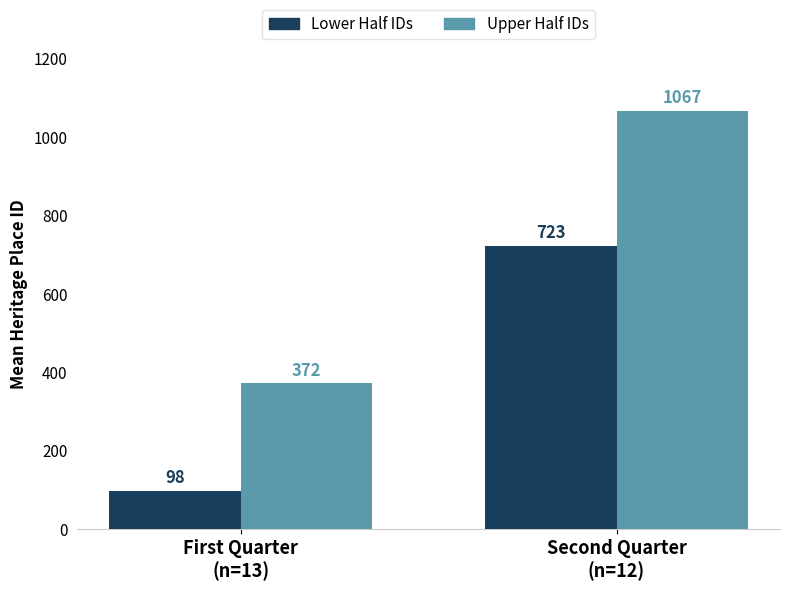

What position from the left is Second Quarter
(n=12)?

2